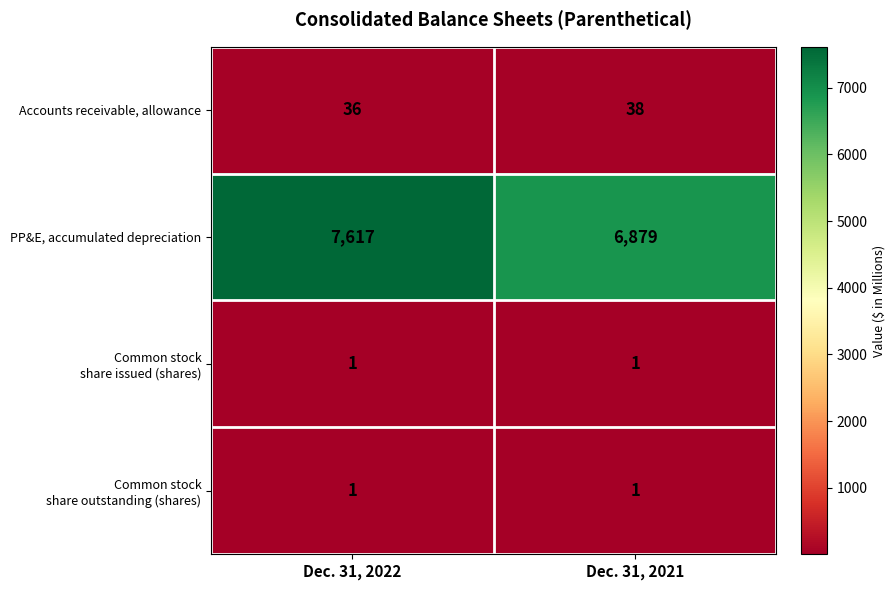

What is the difference between the maximum and minimum values in the PP&E, accumulated depreciation series?

738